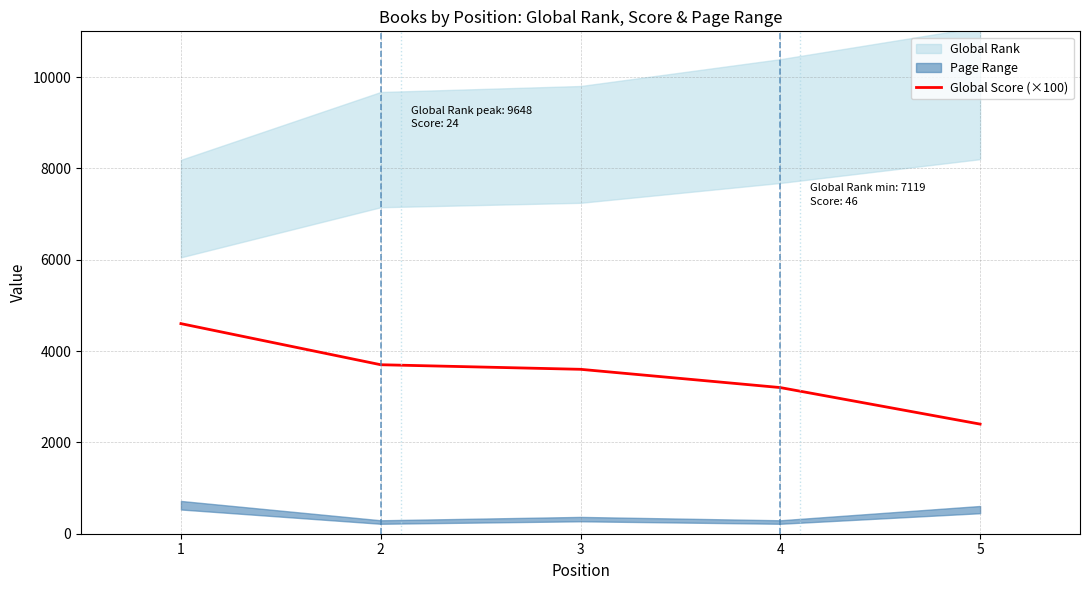

How many values exceed 3600?

2